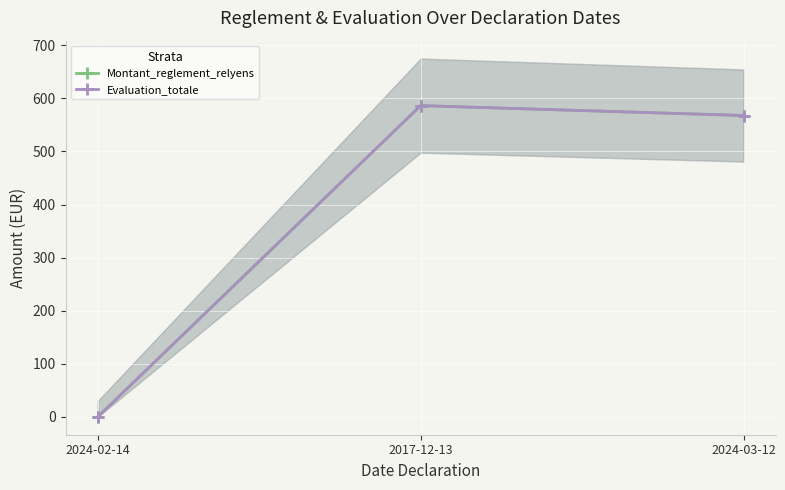

Reading right to left, list all the values displayed in this chart.

Montant_reglement_relyens: 2024-03-12=567.7	2017-12-13=586.4	2024-02-14=0.0
Evaluation_totale: 2024-03-12=567.7	2017-12-13=586.4	2024-02-14=0.0